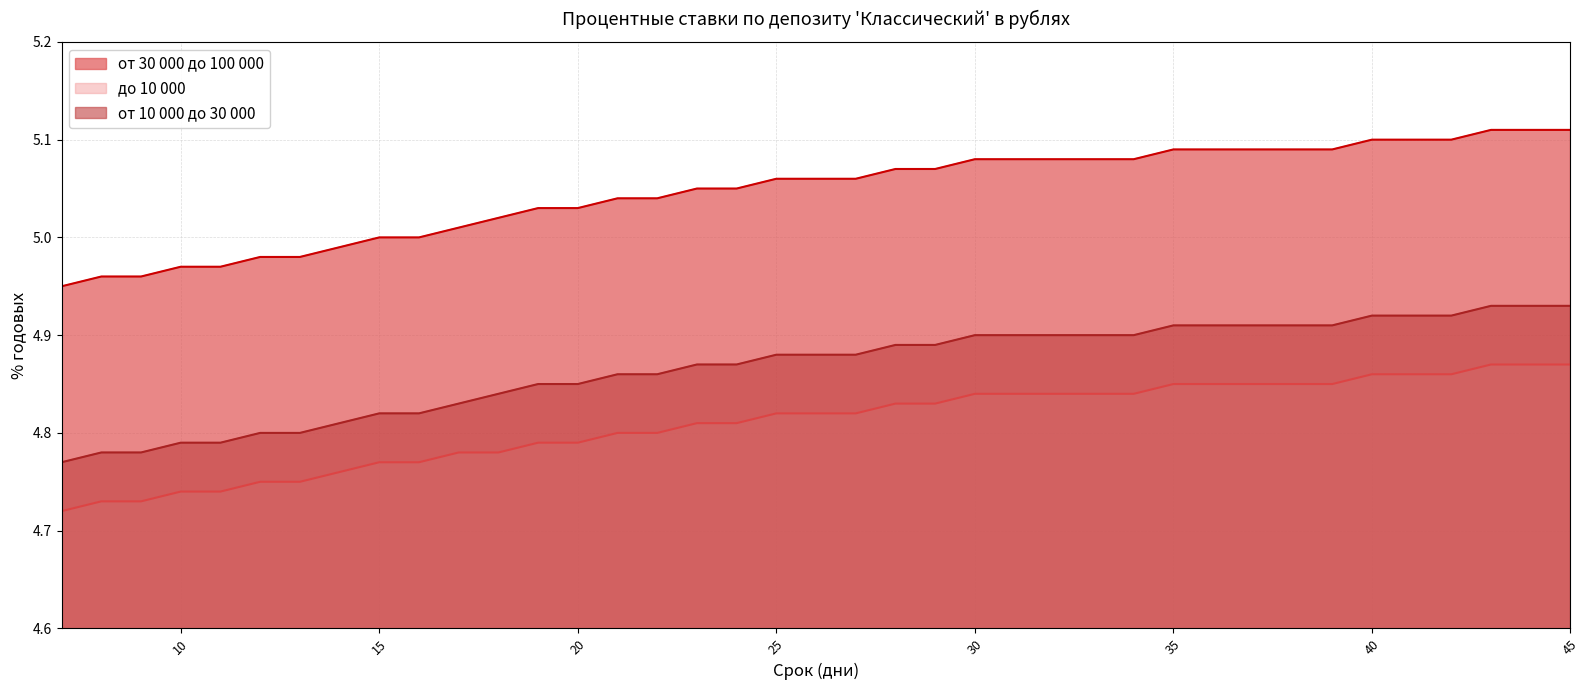

Does the chart display data point markers on the line(s)?

No